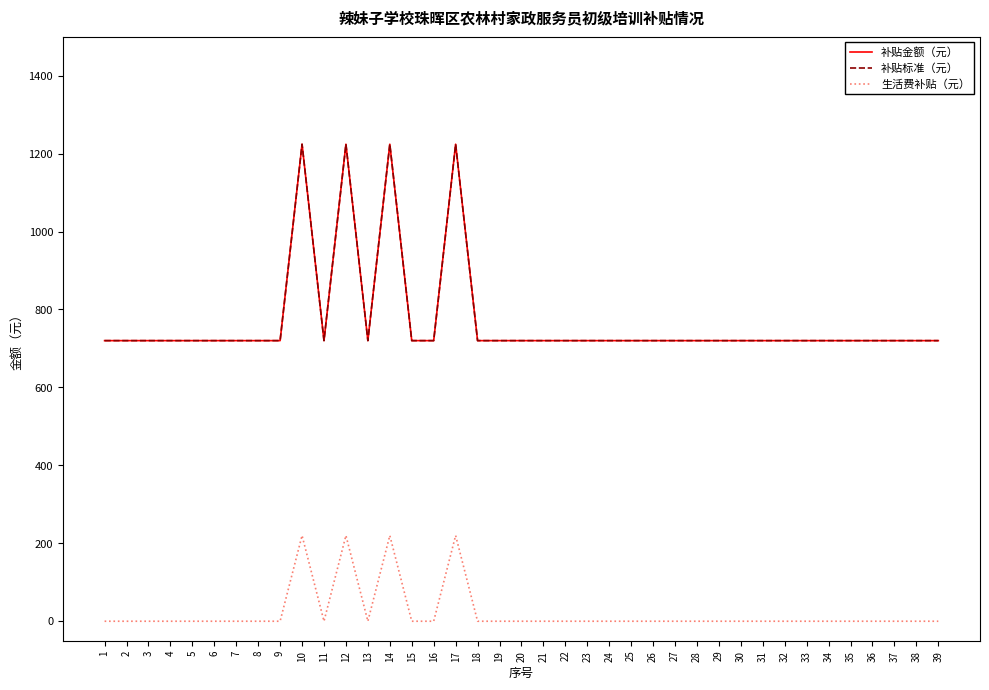

True or false: 生活费补贴（元） has a value of 0 at 24.

True